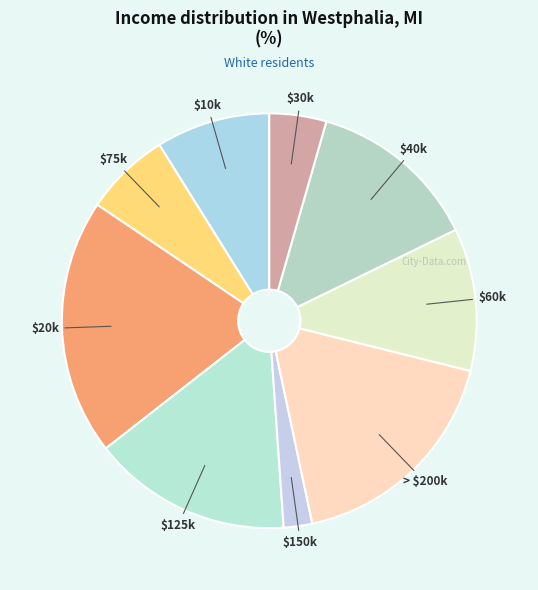

Which slice is the smallest?

$150k